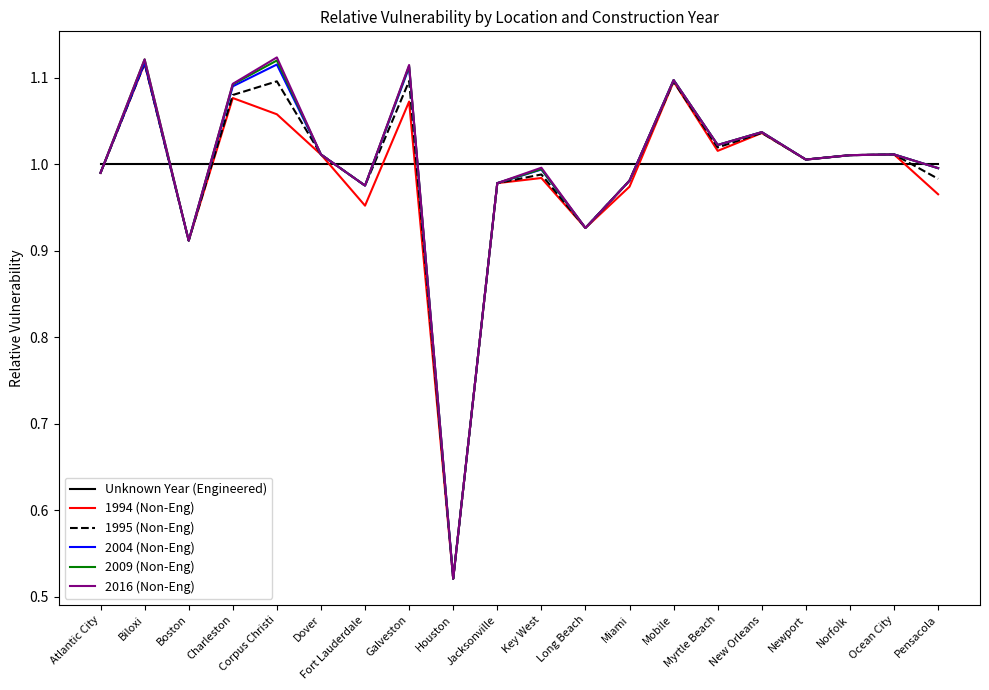

How many lines are shown in the chart?

6